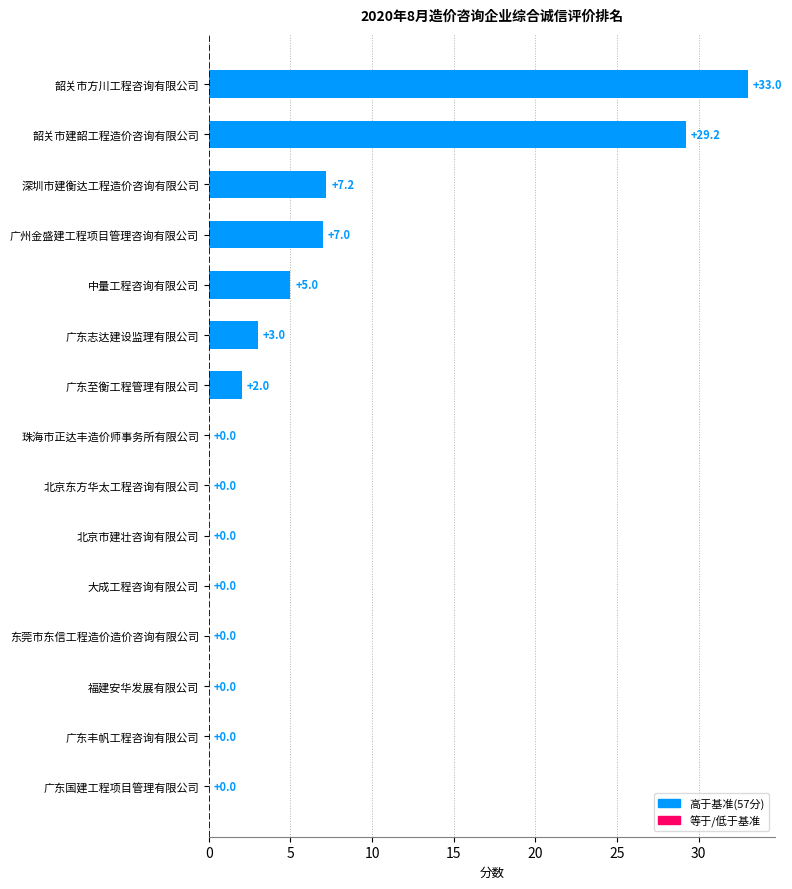

The value at 广东国建工程项目管理有限公司 is 16.1. True or false?

False